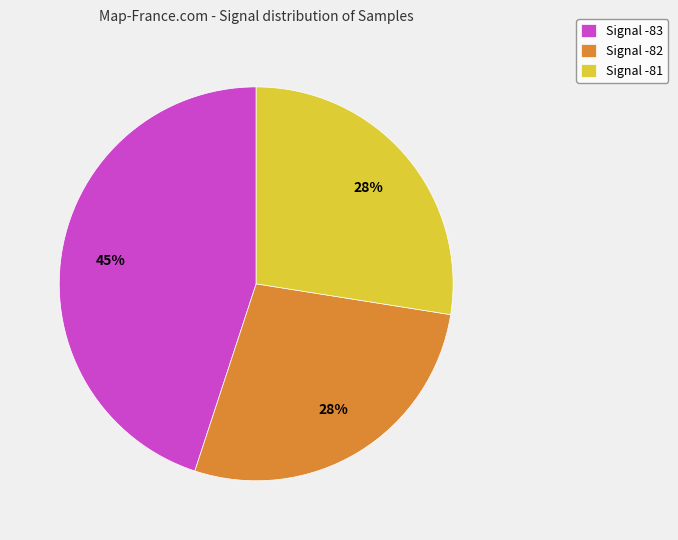

Does Signal -82 represent more than half of the total?

No